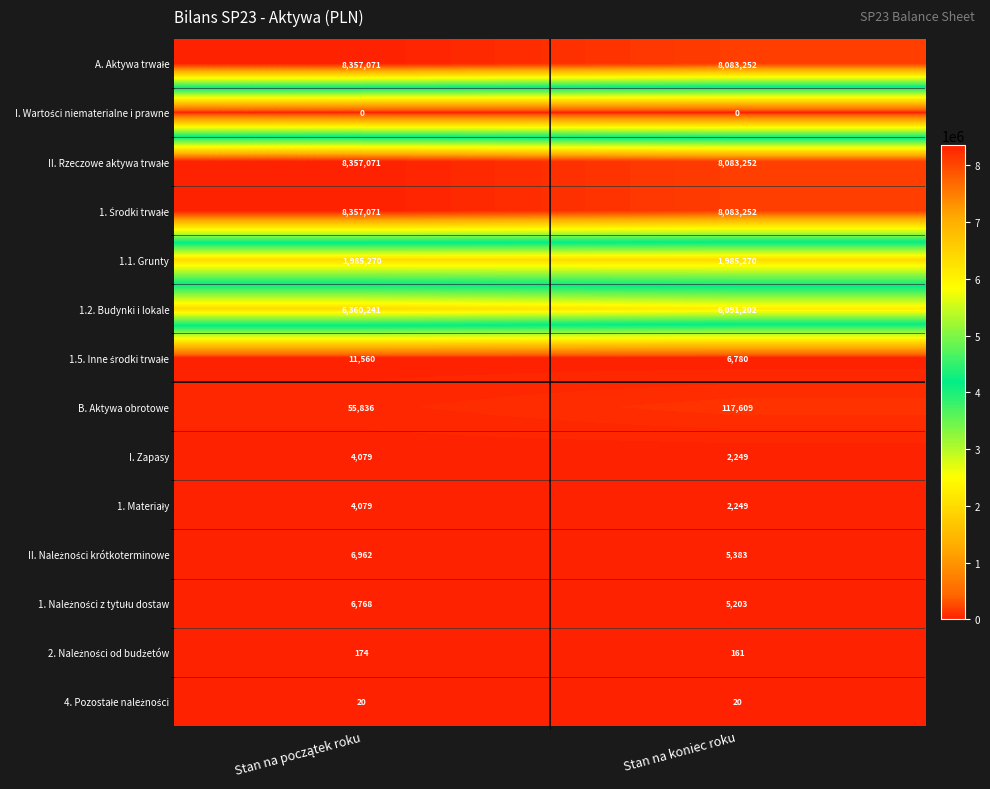

The value of 1.1. Grunty at Stan na koniec roku is 2883536. True or false?

False